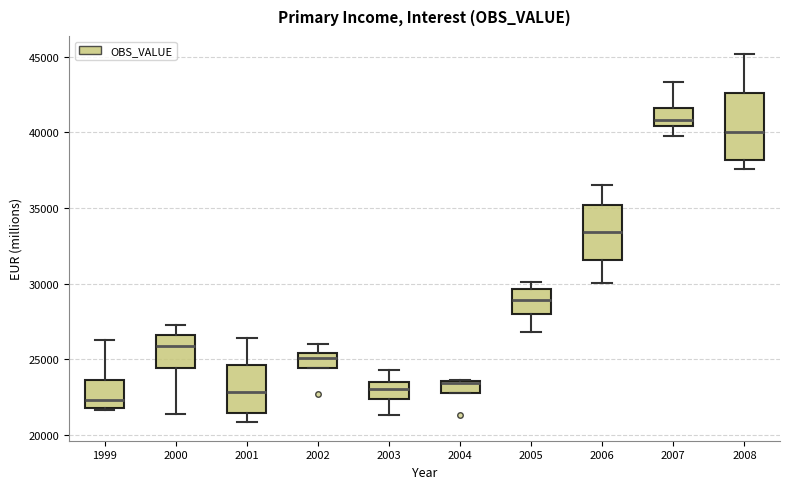

Where is the lower edge of the box at x = 2005 on the y-axis? The values are not printed on the chart, so give them approximately, as read against the axis.

28000